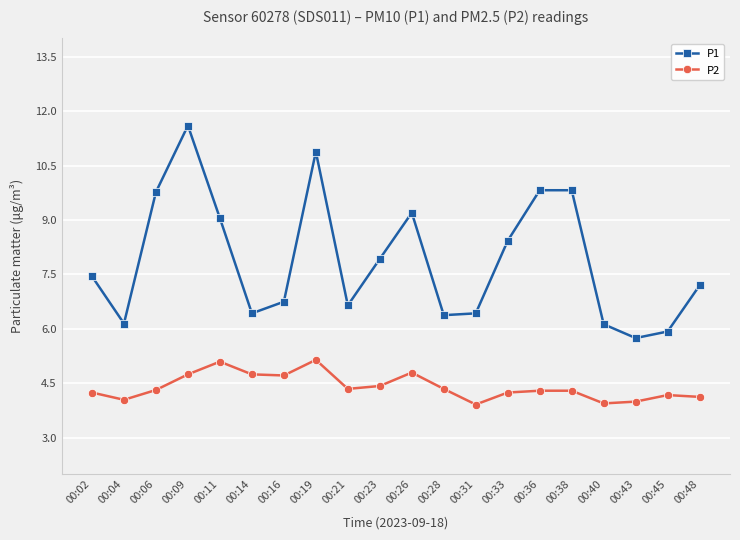

What is the difference between the maximum and minimum values in the P2 series?

1.2